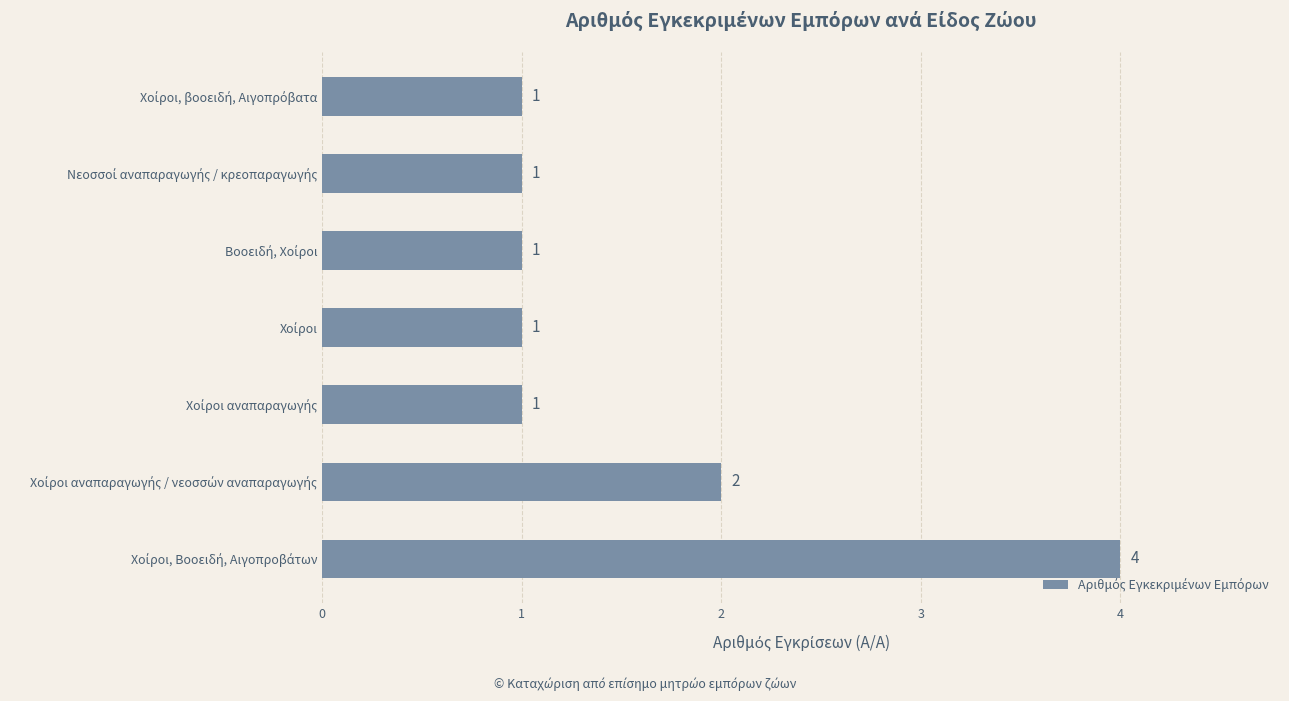

What is the average value?

2